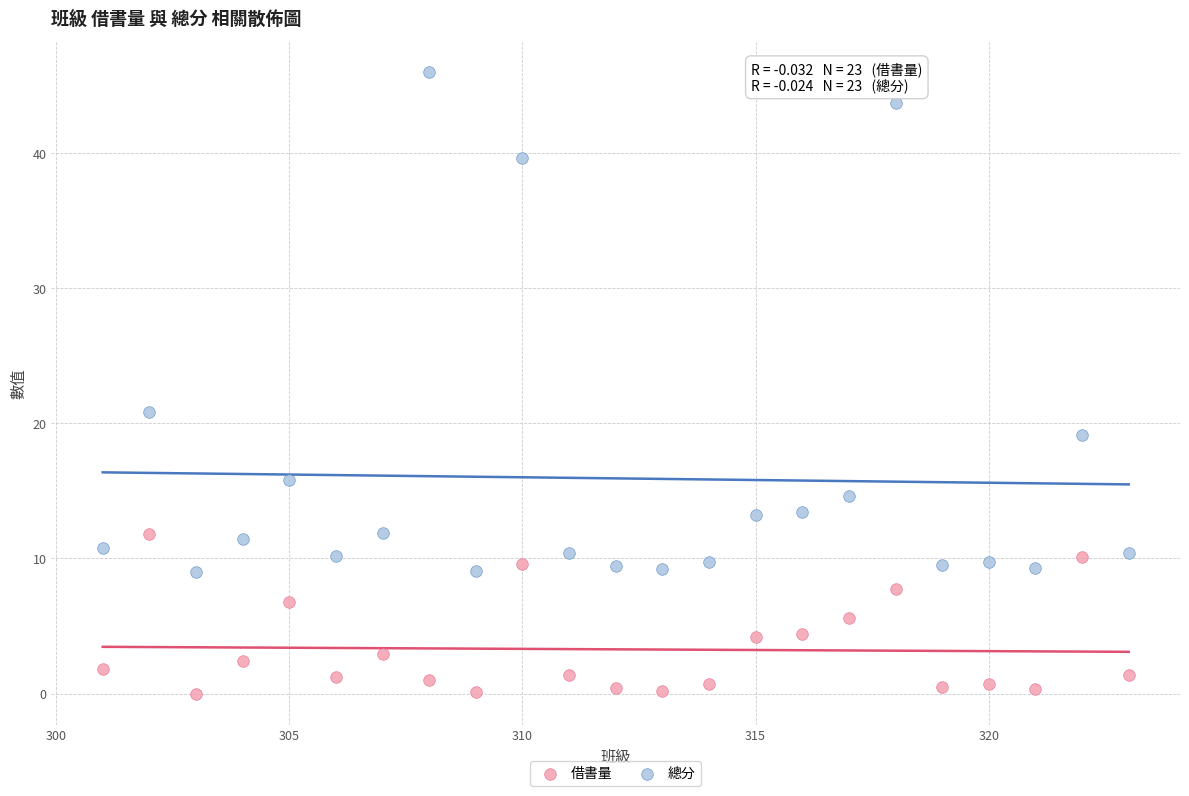

Which series has the largest Y range (max minus min)?

總分